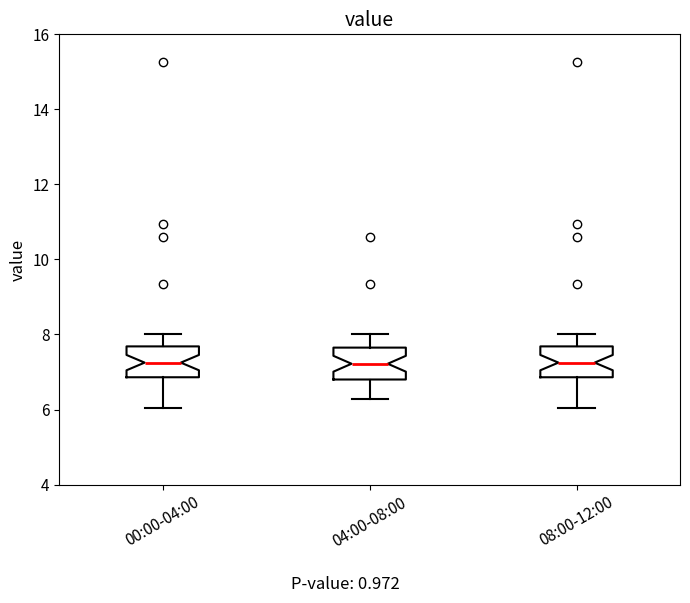

Reading left to right, transcribe this box plot: for each box, give where its median line is, the range the box spans, and where its two whiskers end, as read against the y-axis. The values are not printed on the chart, so give them approximately, as read against the axis.

00:00-04:00: median 7.2, box 6.8 to 7.6, whiskers 6.0 to 8.0
04:00-08:00: median 7.2, box 6.8 to 7.6, whiskers 6.2 to 8.0
08:00-12:00: median 7.2, box 6.8 to 7.6, whiskers 6.0 to 8.0